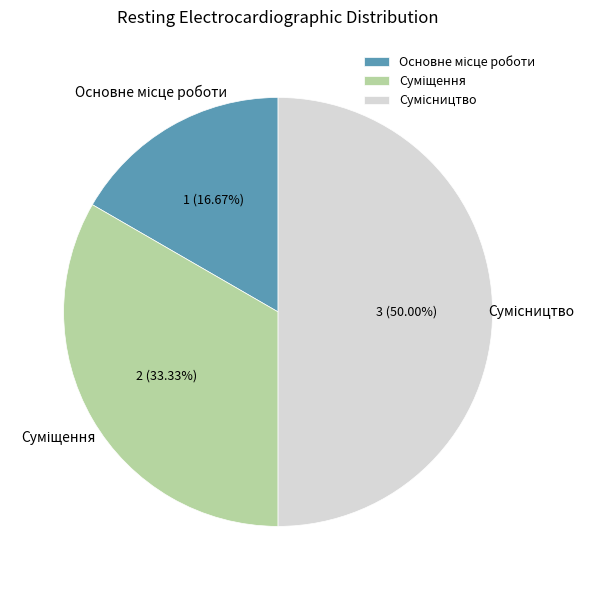

To the nearest percent, what percentage of the pie is Сумісництво?

50%